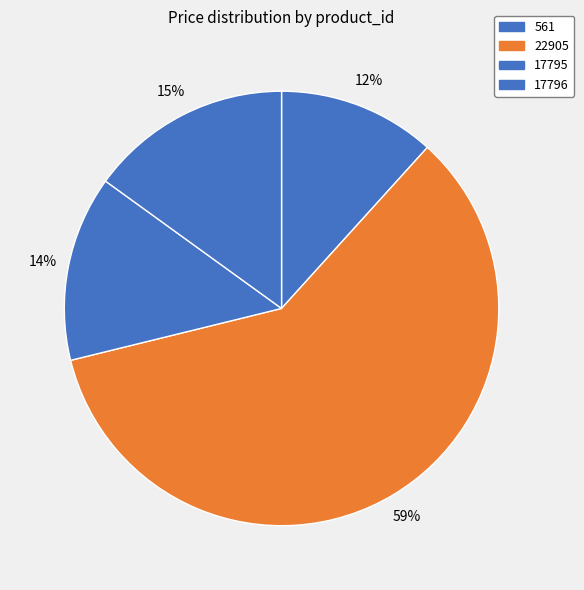

Is it true that 22905 is 50% of the pie?

False